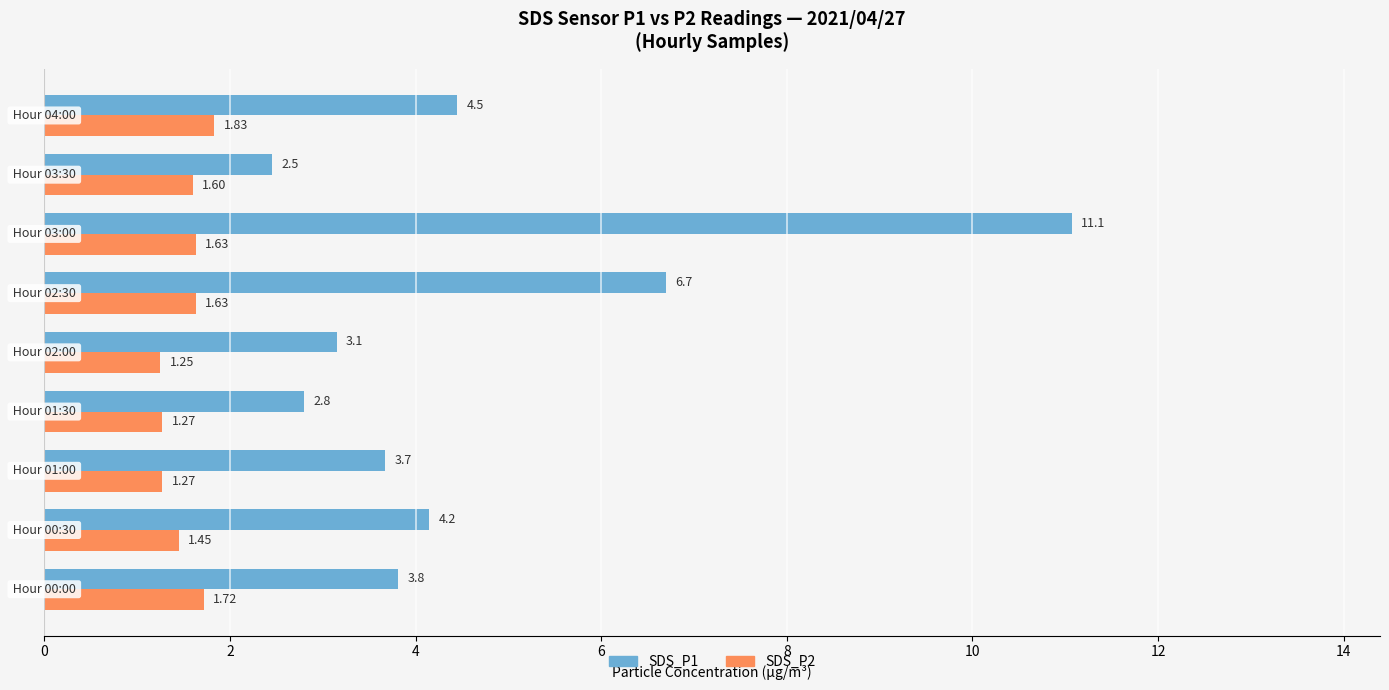

Which series has the largest total across all categories?

SDS_P1